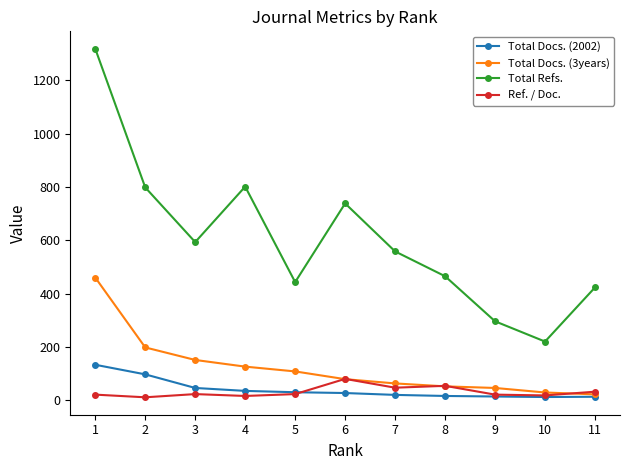

Read the Total Docs. (3years) value at 4.

126